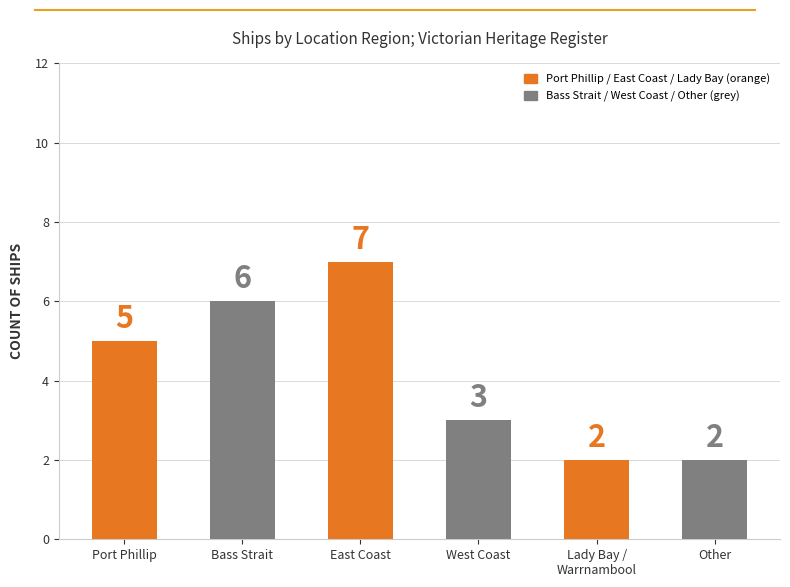

At which category does the chart reach its peak across all series?

East Coast